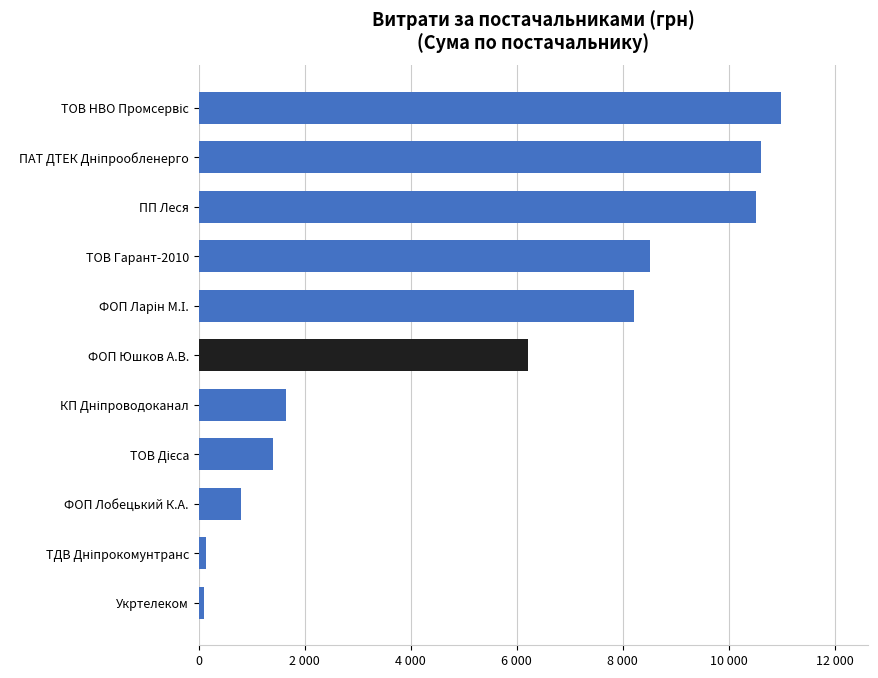

What is the difference between the second highest and minimum values?

10512.1